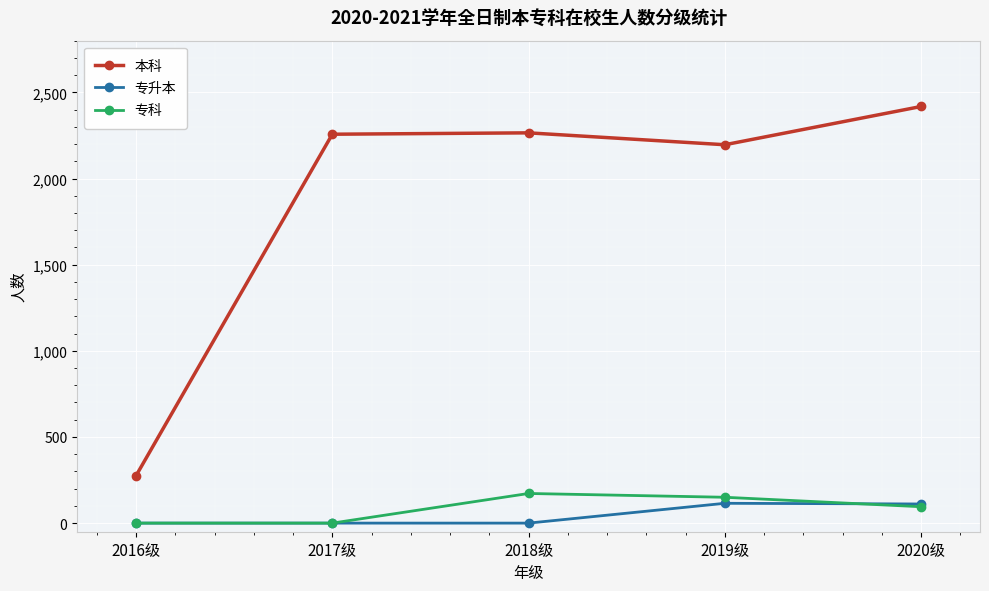

What is the label of the 5th point from the left?

2020级